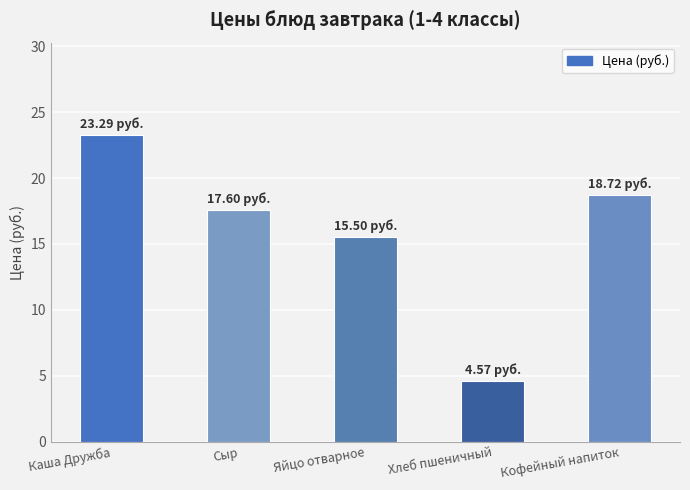

Approximately how many times larger is the value at Кофейный напиток compared to Хлеб пшеничный?

4.1